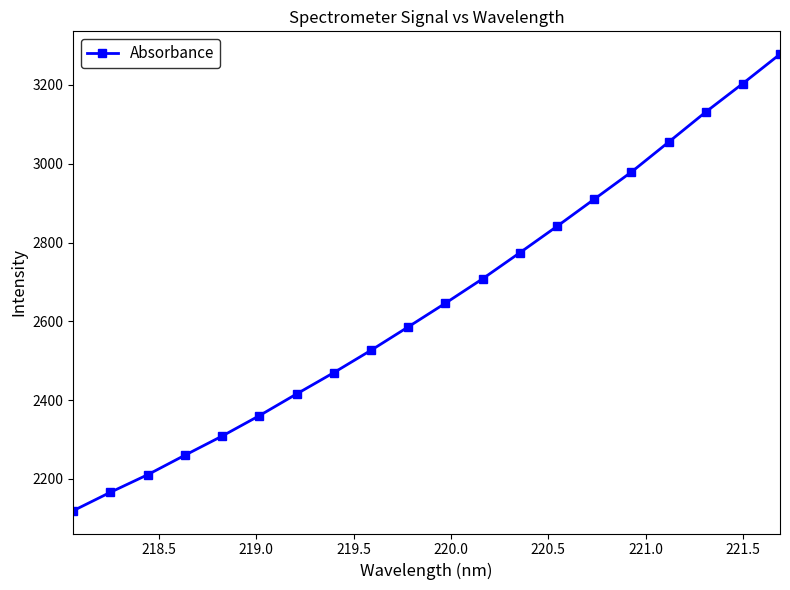

Reading right to left, extract all data points from this chart.

3278.0	3203.5	3131.0	3054.6	2978.8	2909.8	2841.0	2774.0	2707.9	2646.0	2585.8	2526.5	2469.8	2415.7	2360.7	2308.9	2260.3	2210.8	2166.3	2119.5